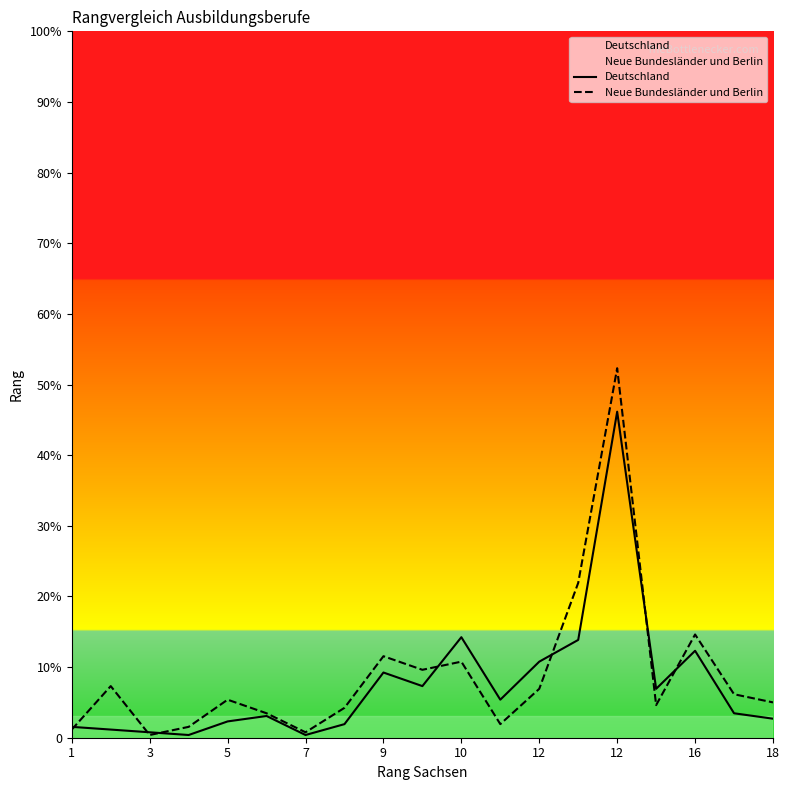

The value of Deutschland at 3 is 1. True or false?

False